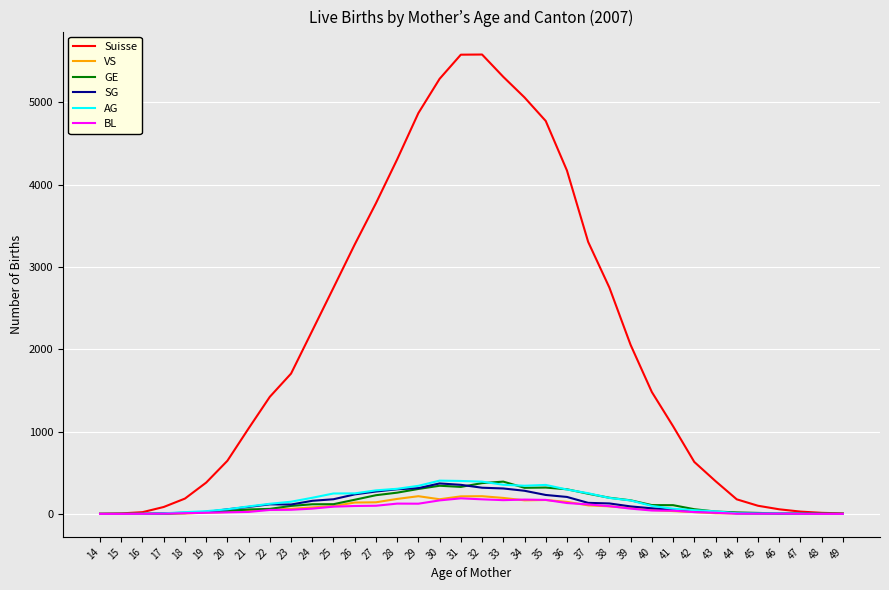

What is the maximum value shown in the chart?

5579